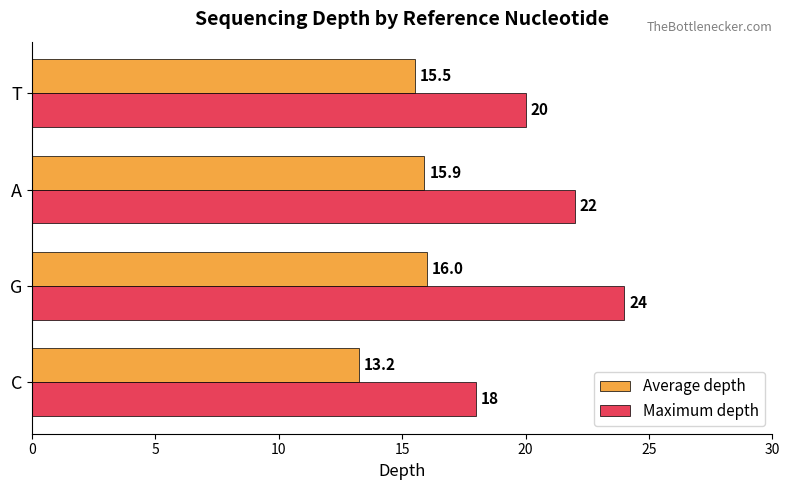

Which series has the widest spread of values?

Maximum depth